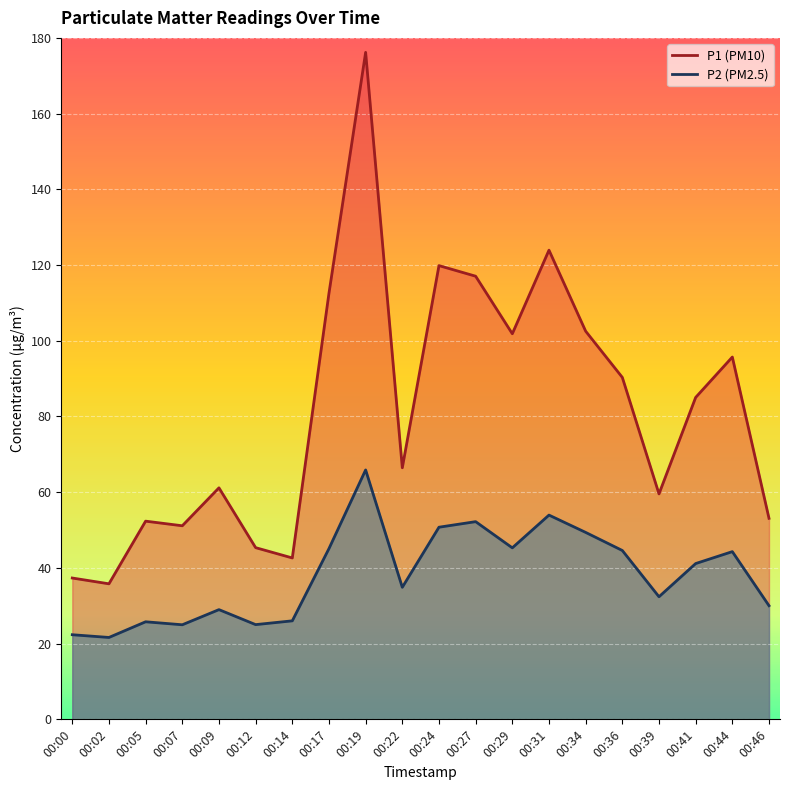

What is the total value across all series at 00:46?

83.1